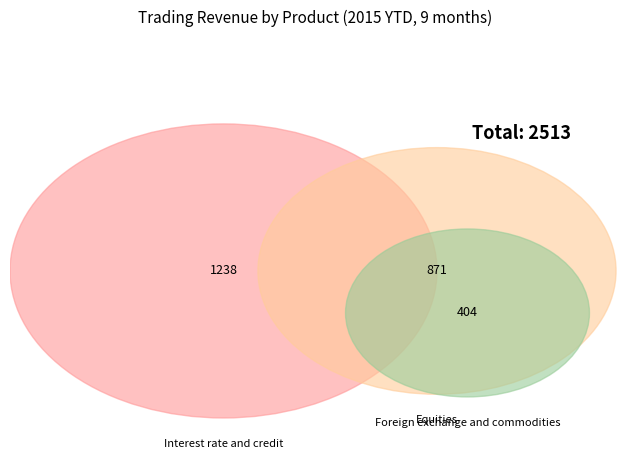

To the nearest percent, what portion does Interest rate and credit represent?

49%